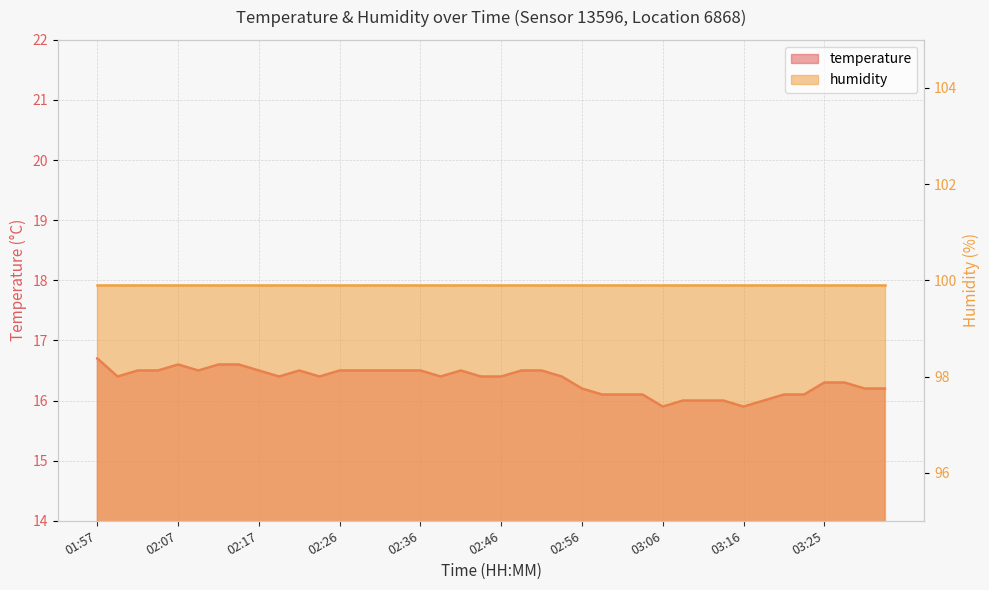

How many interior local peaks (higher than both neighbors) does the data have?

3